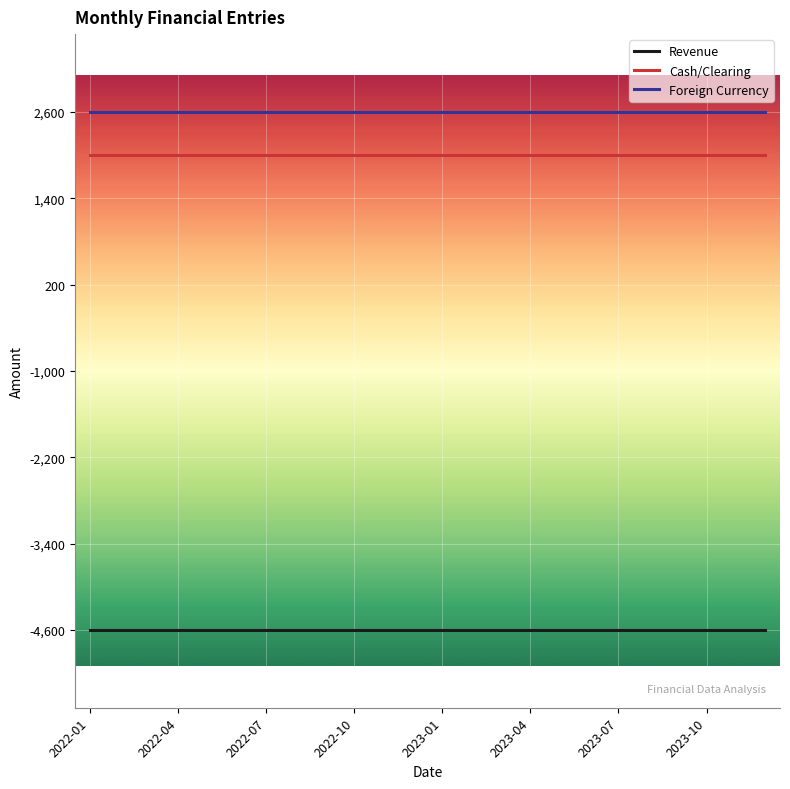

What is the maximum value for Cash/Clearing?

2000